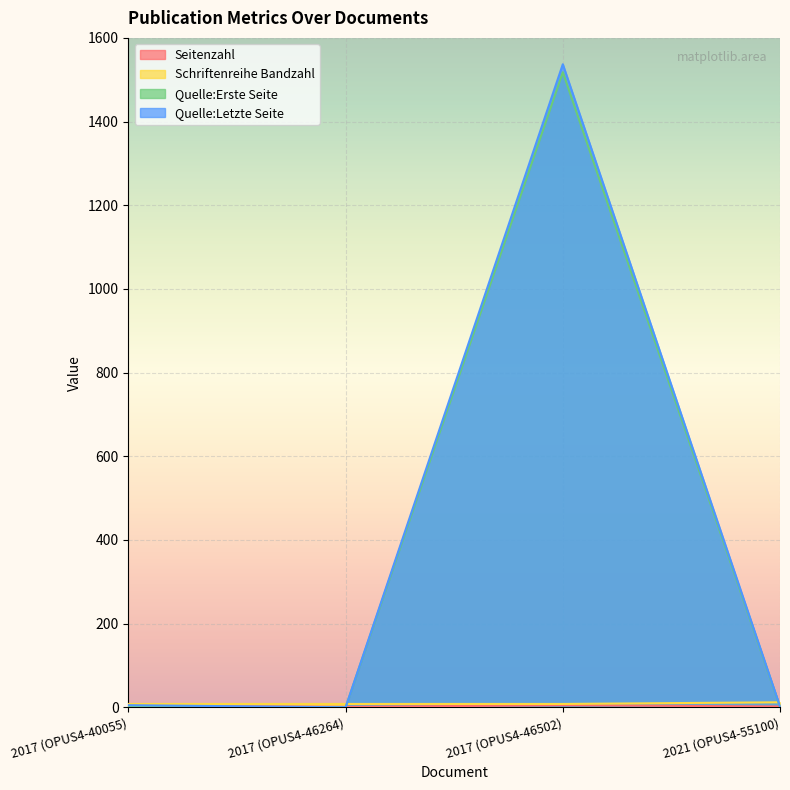

At how many categories does at least one series exceed 66?

1